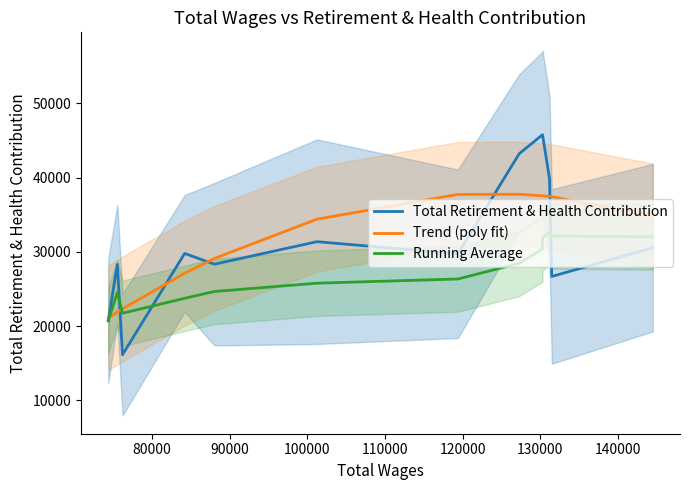

How many distinct data groups are displayed?

3